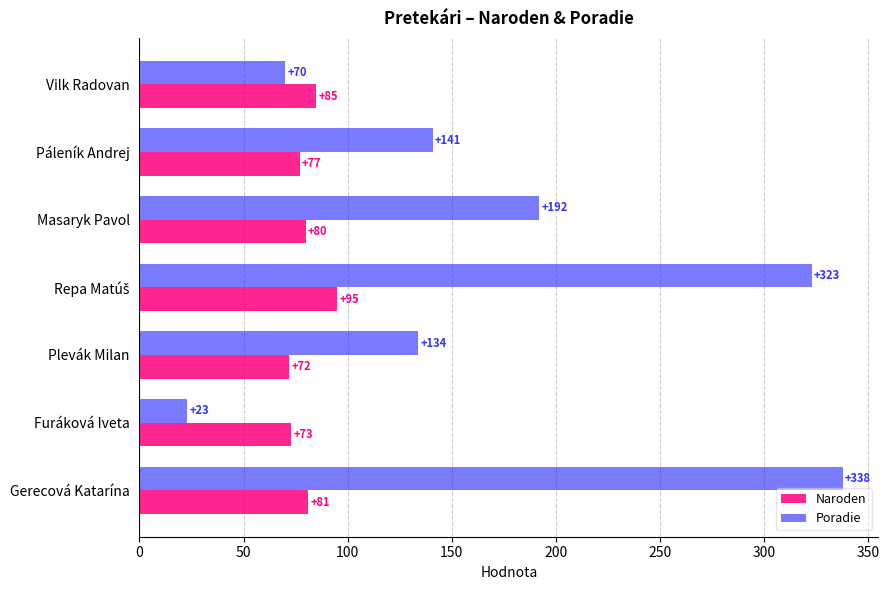

Which series has the widest spread of values?

Poradie